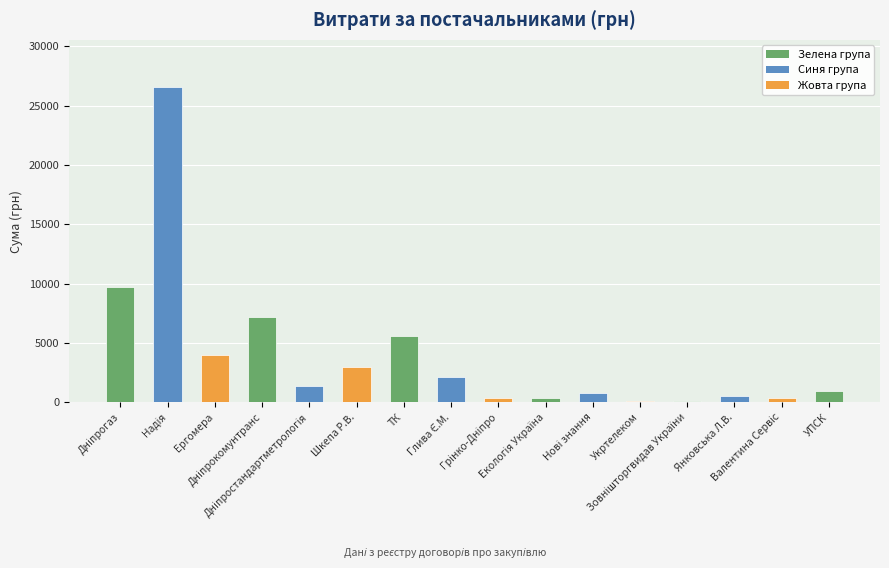

What is the sum of all values?

63036.7